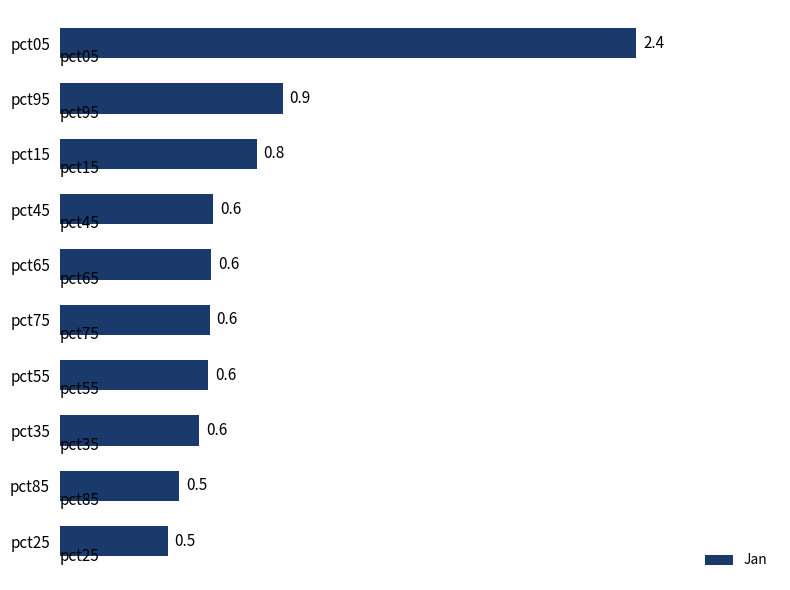

Which has a higher value, pct35 or pct25?

pct35